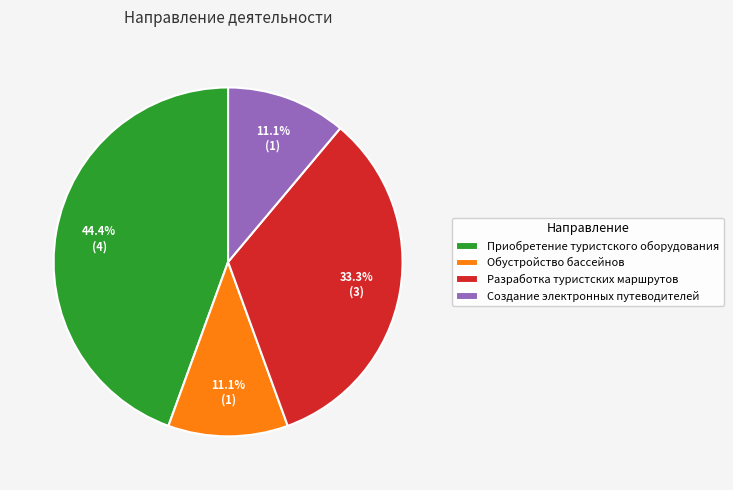

Combined, what portion of the pie is Приобретение туристского оборудования and Создание электронных путеводителей?

55.6%